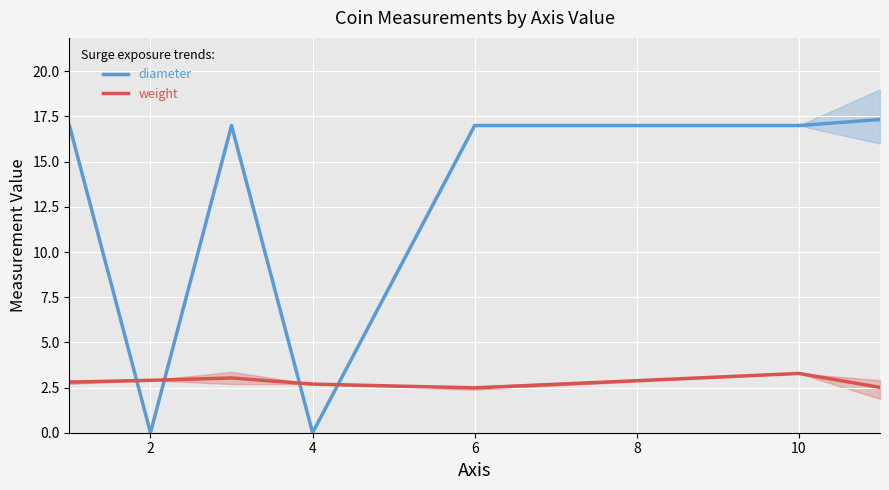

List the series in order of their overall mean, highest first.

diameter, weight